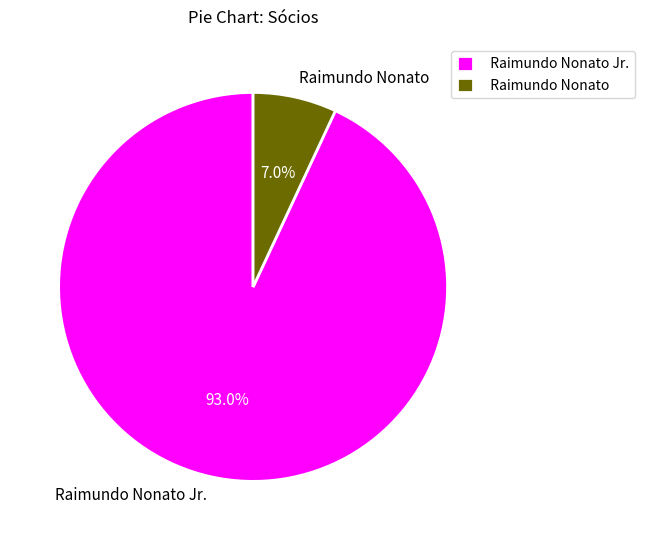

Between Raimundo Nonato Jr. and Raimundo Nonato, which is larger?

Raimundo Nonato Jr.